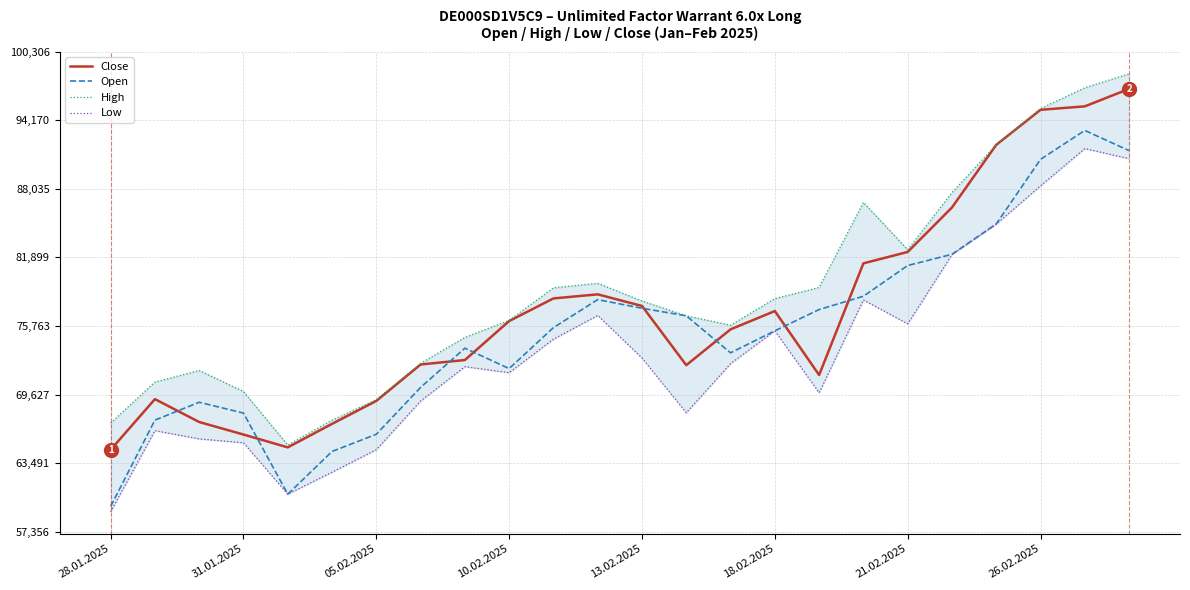

What is the highest value of the Open series?

93270